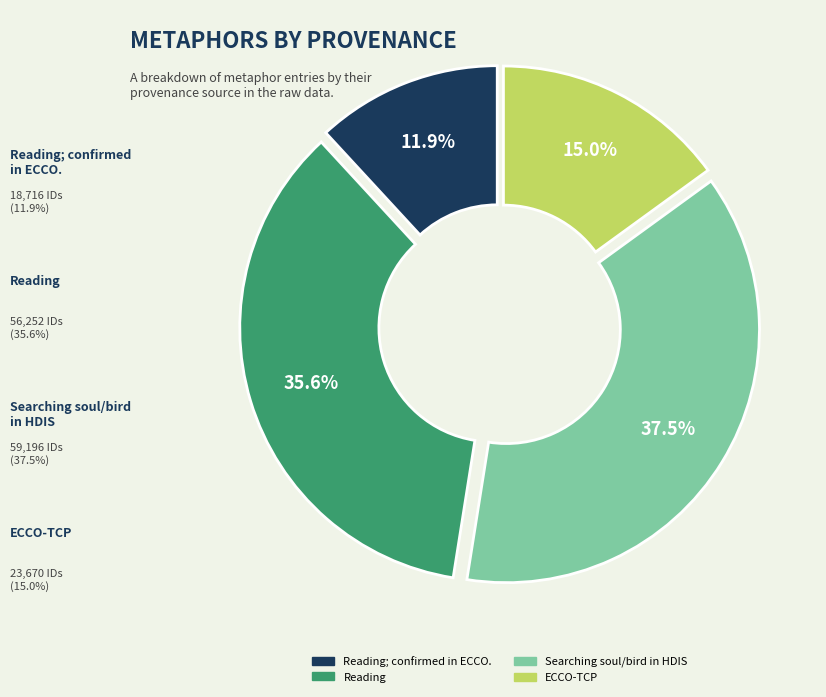

Is there a majority slice in this chart?

No